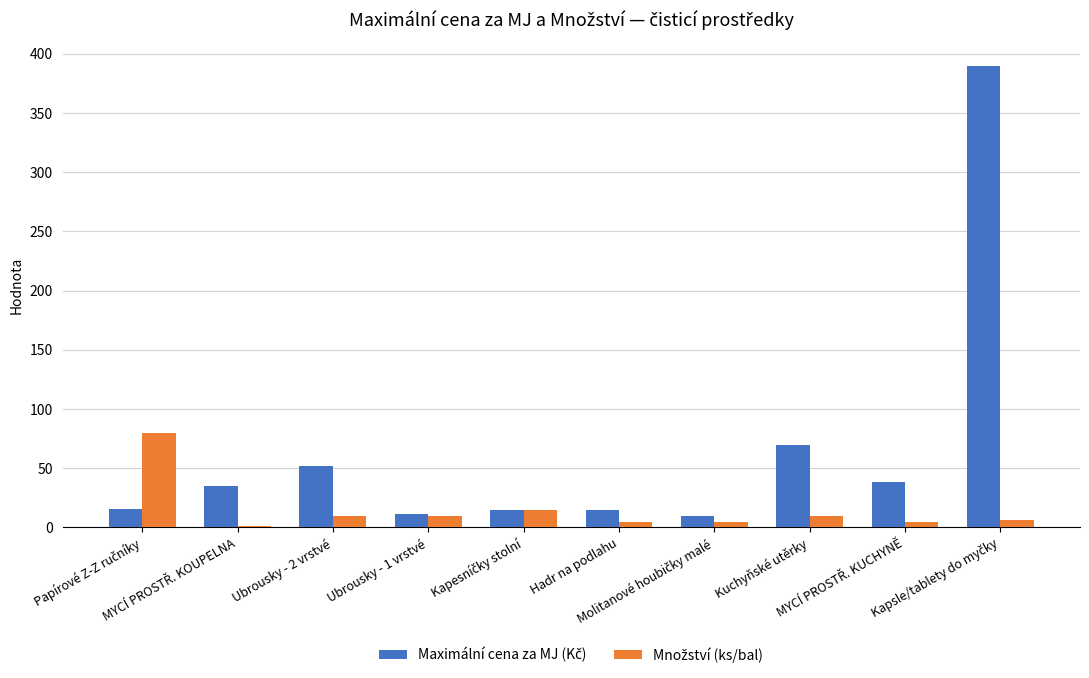

Are the bars grouped side by side (vs. stacked)?

Yes